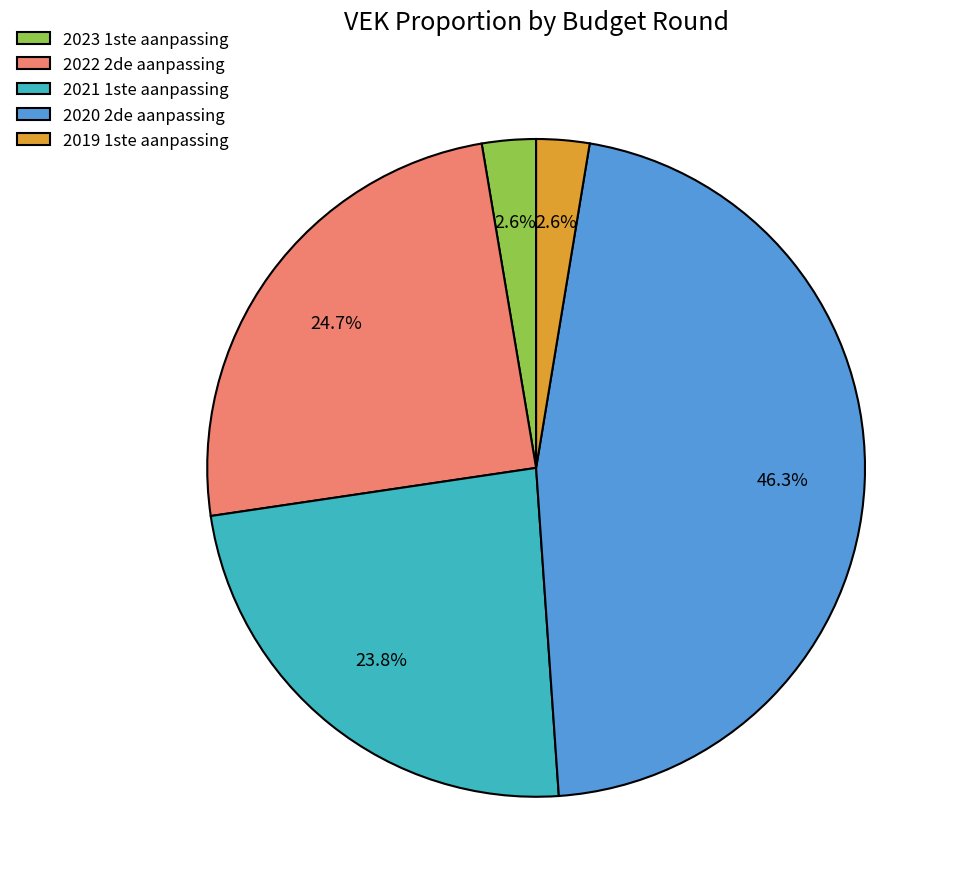

Is it true that 2020 2de aanpassing is 46% of the pie?

True